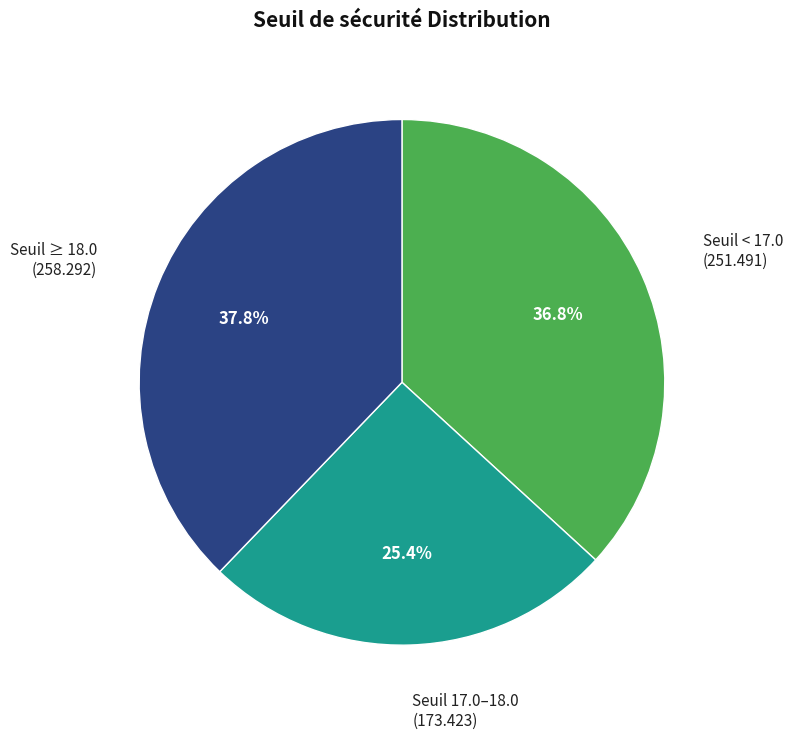

Is there a majority slice in this chart?

No